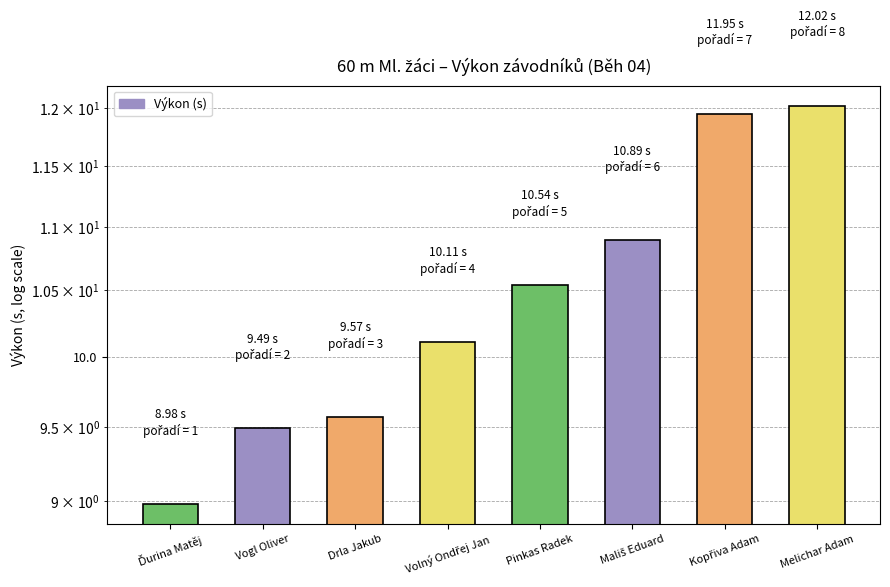

What is the maximum value shown in the chart?

12.0